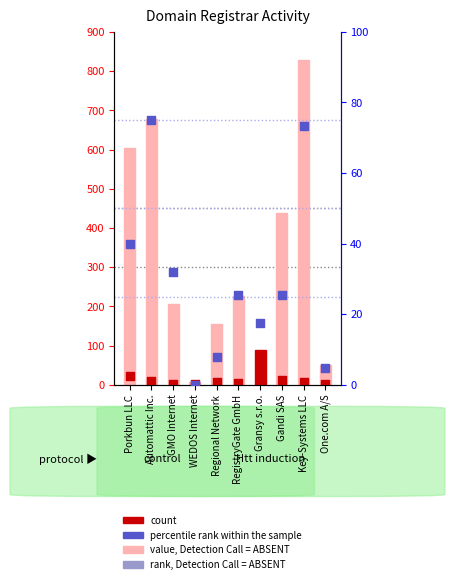

Is the value of rank, Detection Call = ABSENT at WEDOS Internet greater than the value of count at RegistryGate GmbH?

No